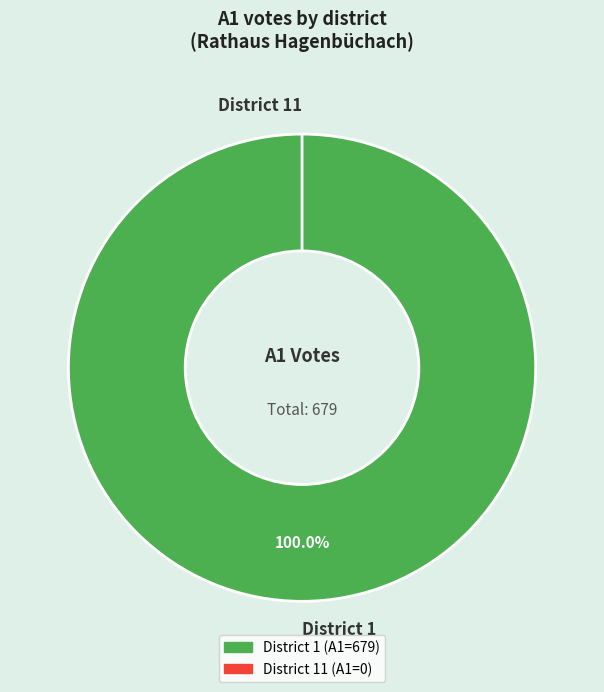

How many segments does this pie chart have?

2